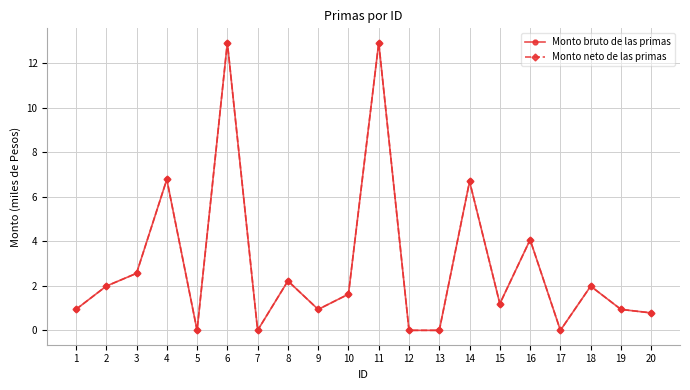

What is the difference between the second highest and minimum values in the Monto bruto de las primas series?

12.9